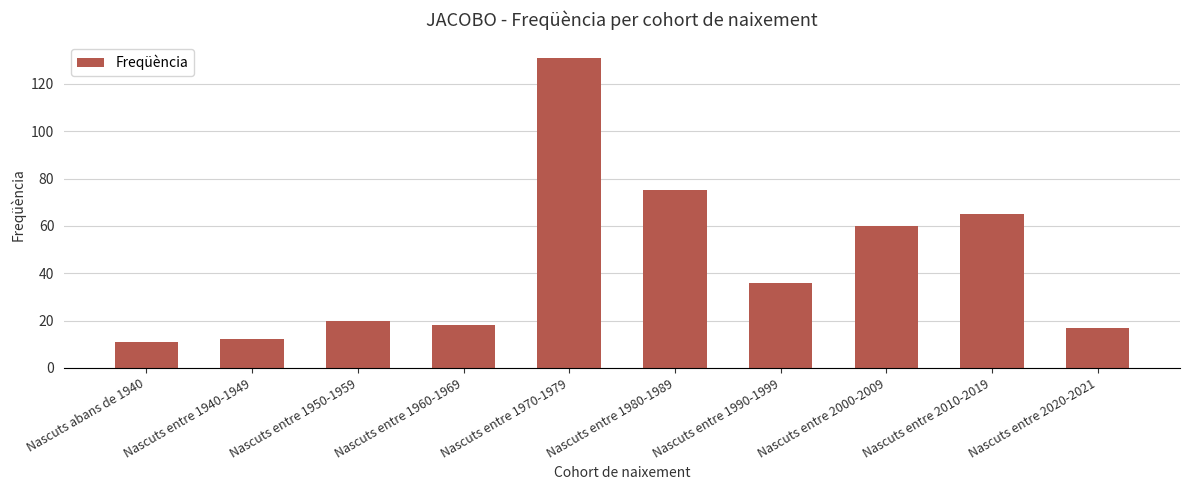

What is the difference between the second highest and second lowest values?

63